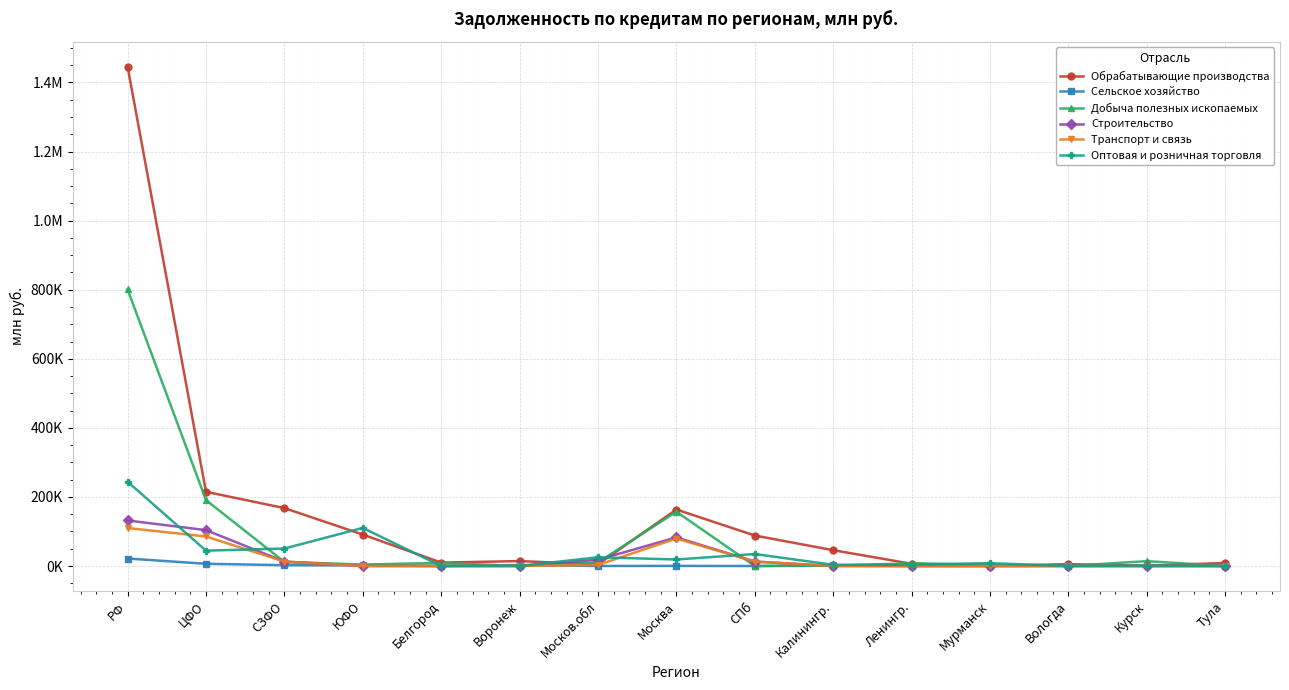

What are all the series names shown in the legend?

Обрабатывающие производства, Сельское хозяйство, Добыча полезных ископаемых, Строительство, Транспорт и связь, Оптовая и розничная торговля